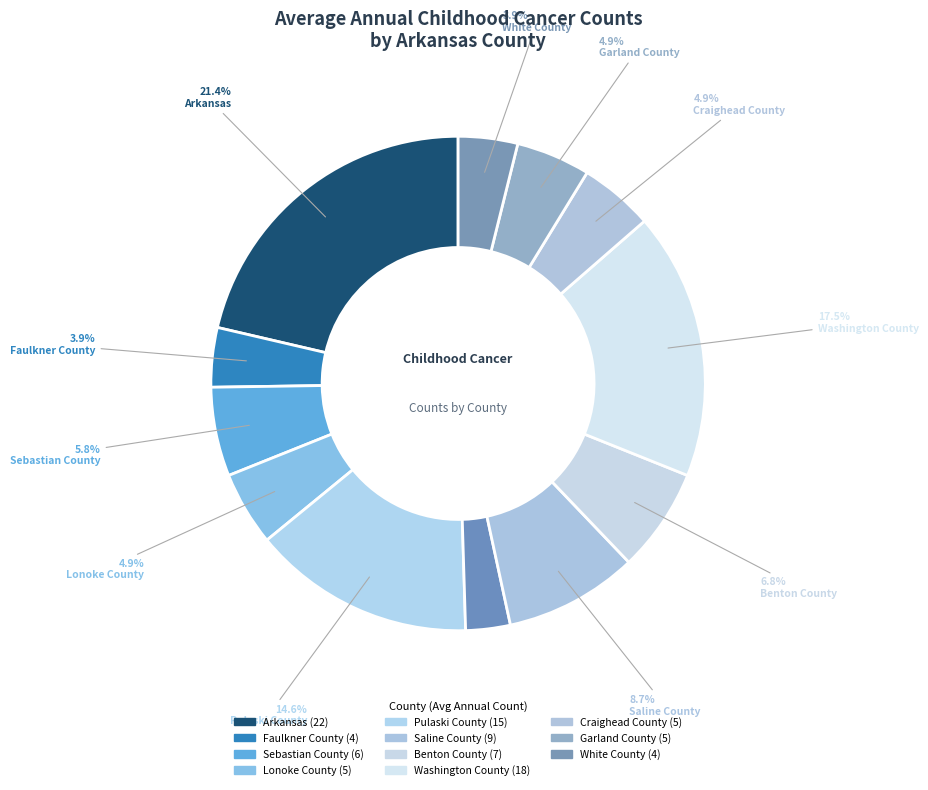

Count the number of slices in the pie.

12